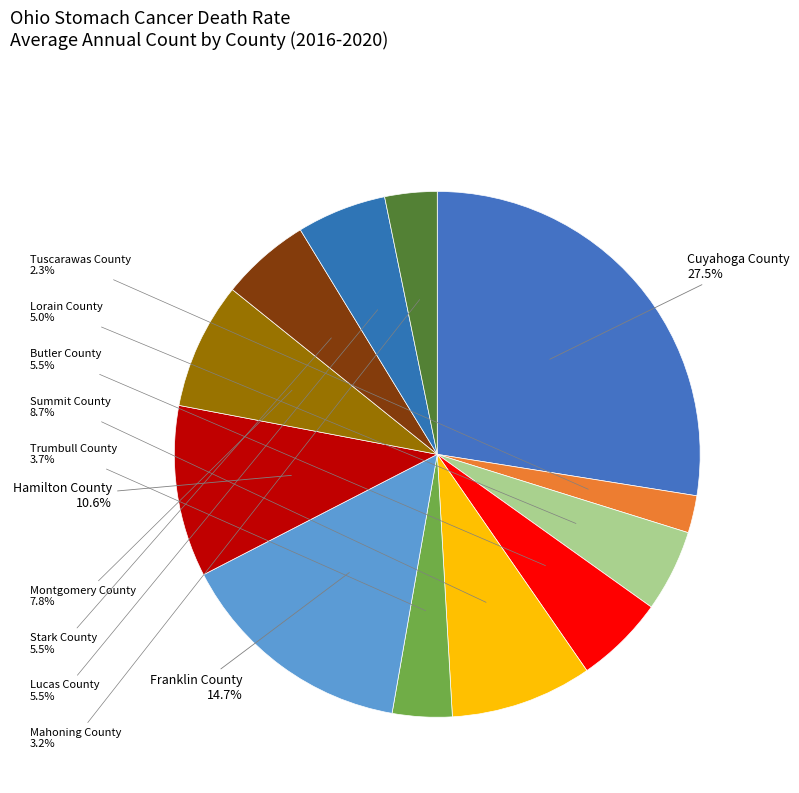

To the nearest percent, what percentage of the pie is Montgomery County?

8%